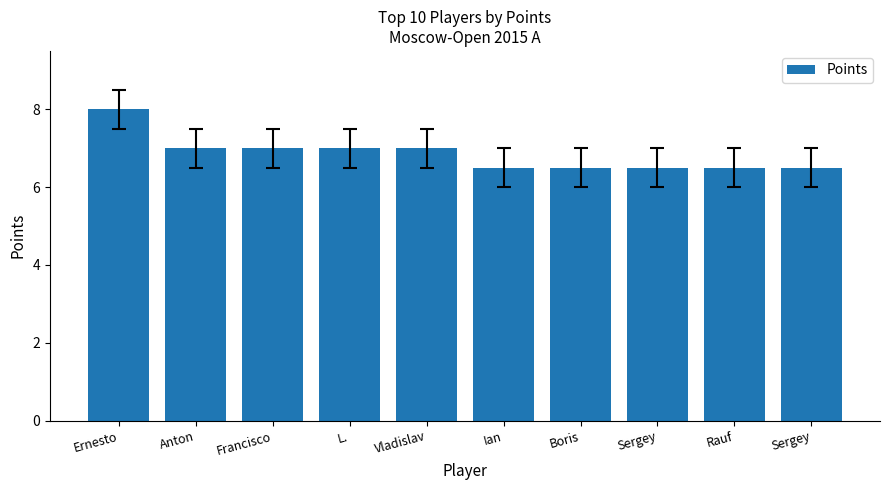

Are the bars grouped side by side (vs. stacked)?

No